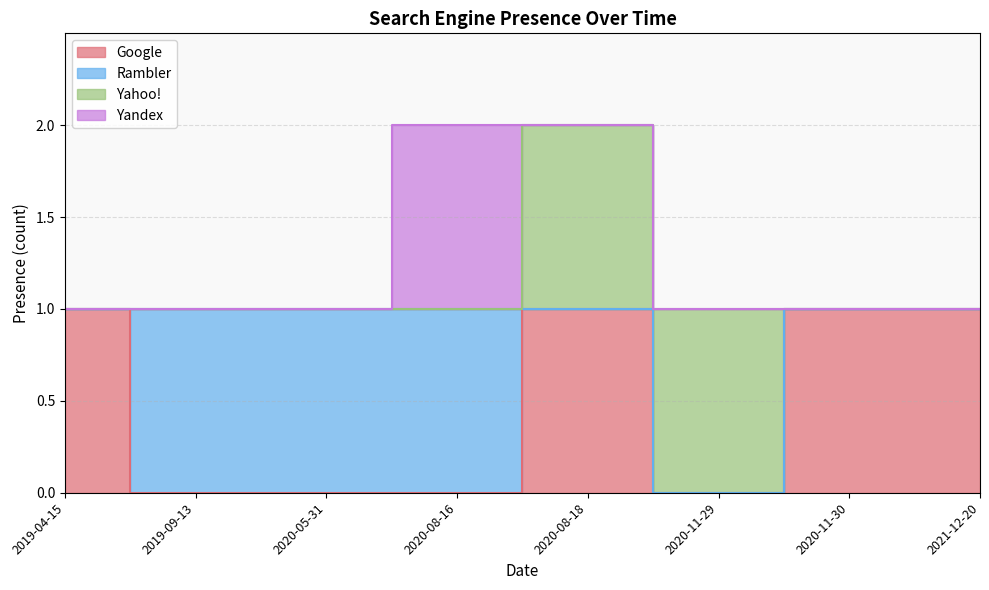

What is the total value across all series at 2020-11-29?

1